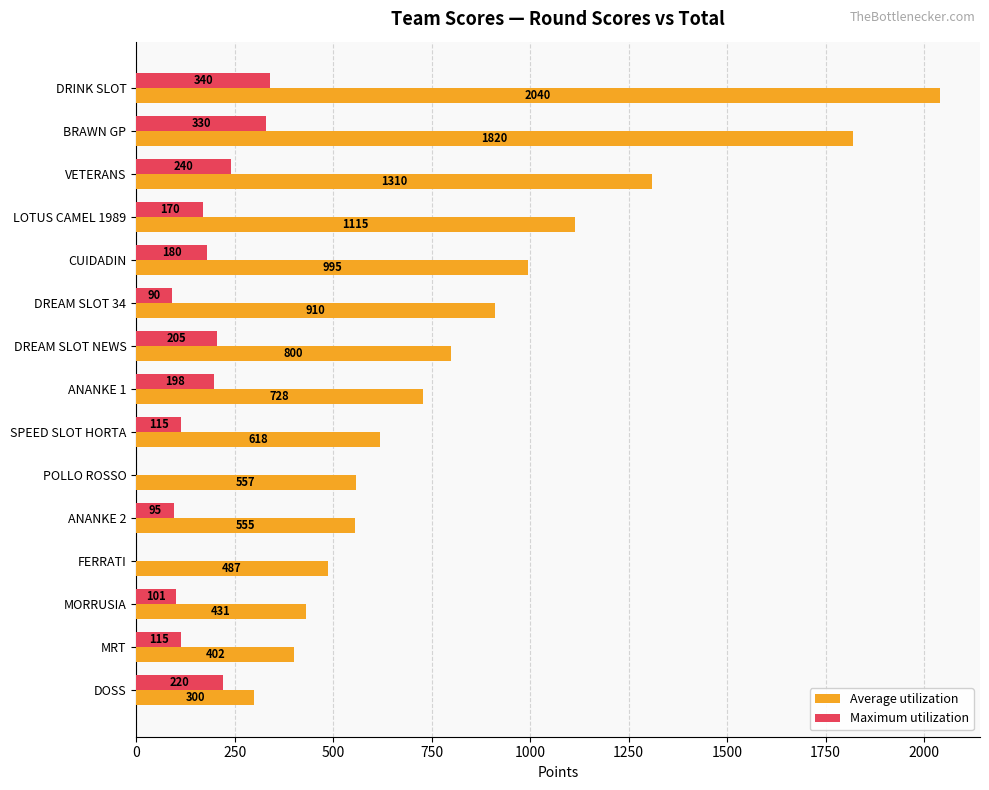

How many distinct data groups are displayed?

2